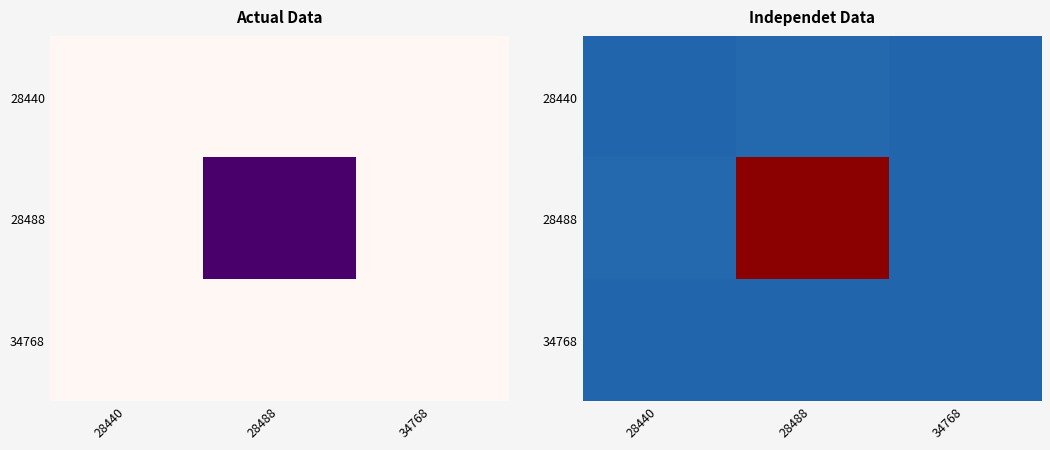

Count the number of data series in this chart.

3